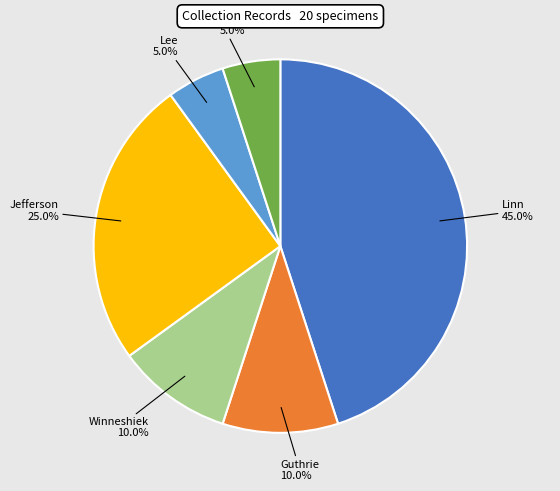

To the nearest percent, what is the difference between the largest and smallest slice percentages?

40%